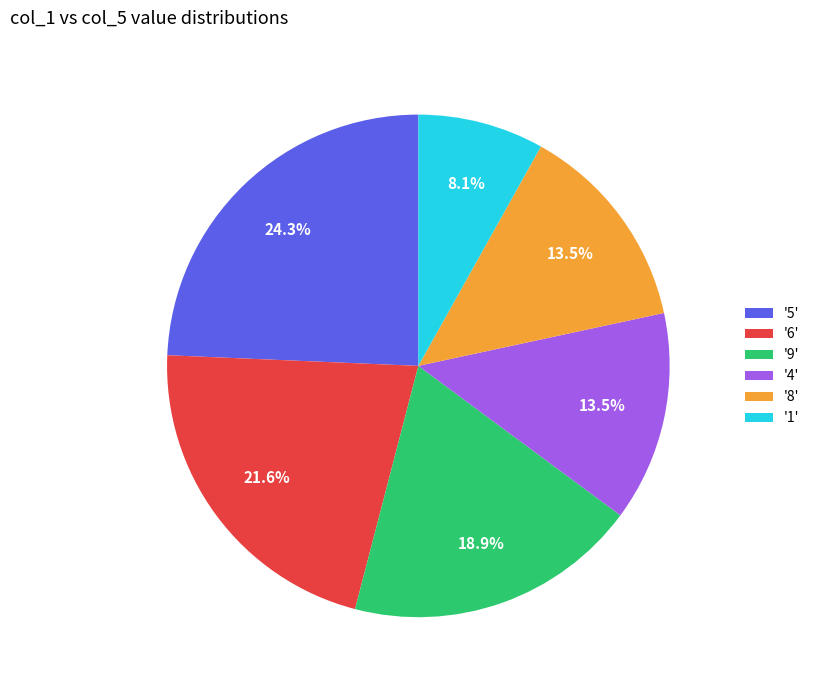

Which category has the biggest portion of the pie?

'5'